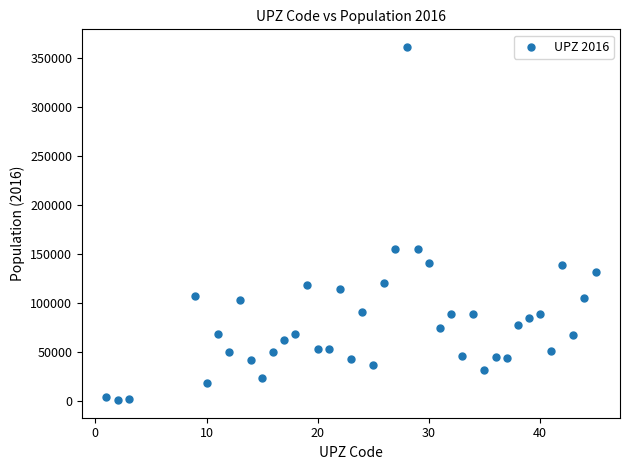

What is the range of X values (max minus min)?

44